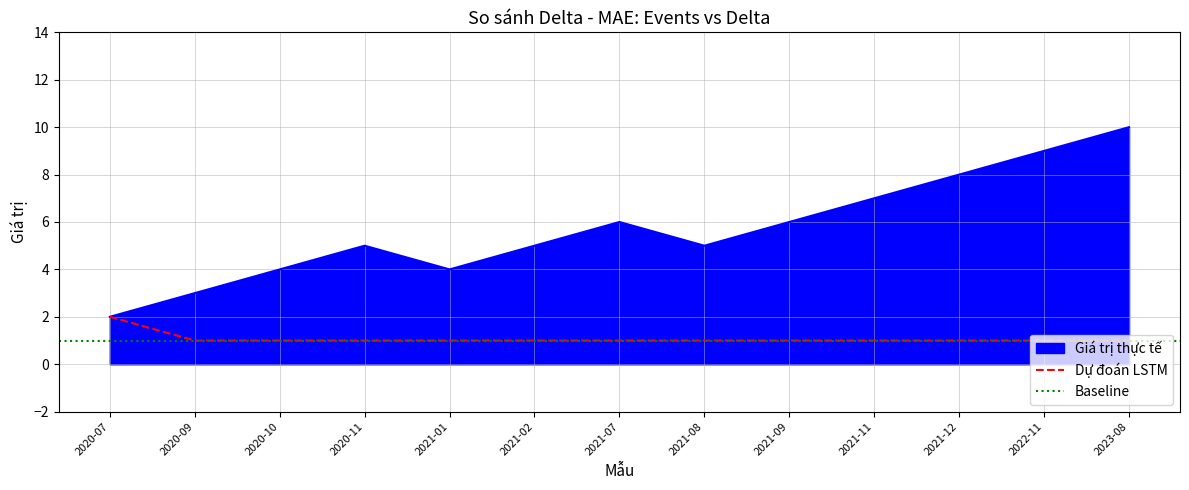

Rank the categories by value from lowest to highest.

2020-09, 2020-10, 2020-11, 2021-01, 2021-02, 2021-07, 2021-08, 2021-09, 2021-11, 2021-12, 2022-11, 2023-08, 2020-07